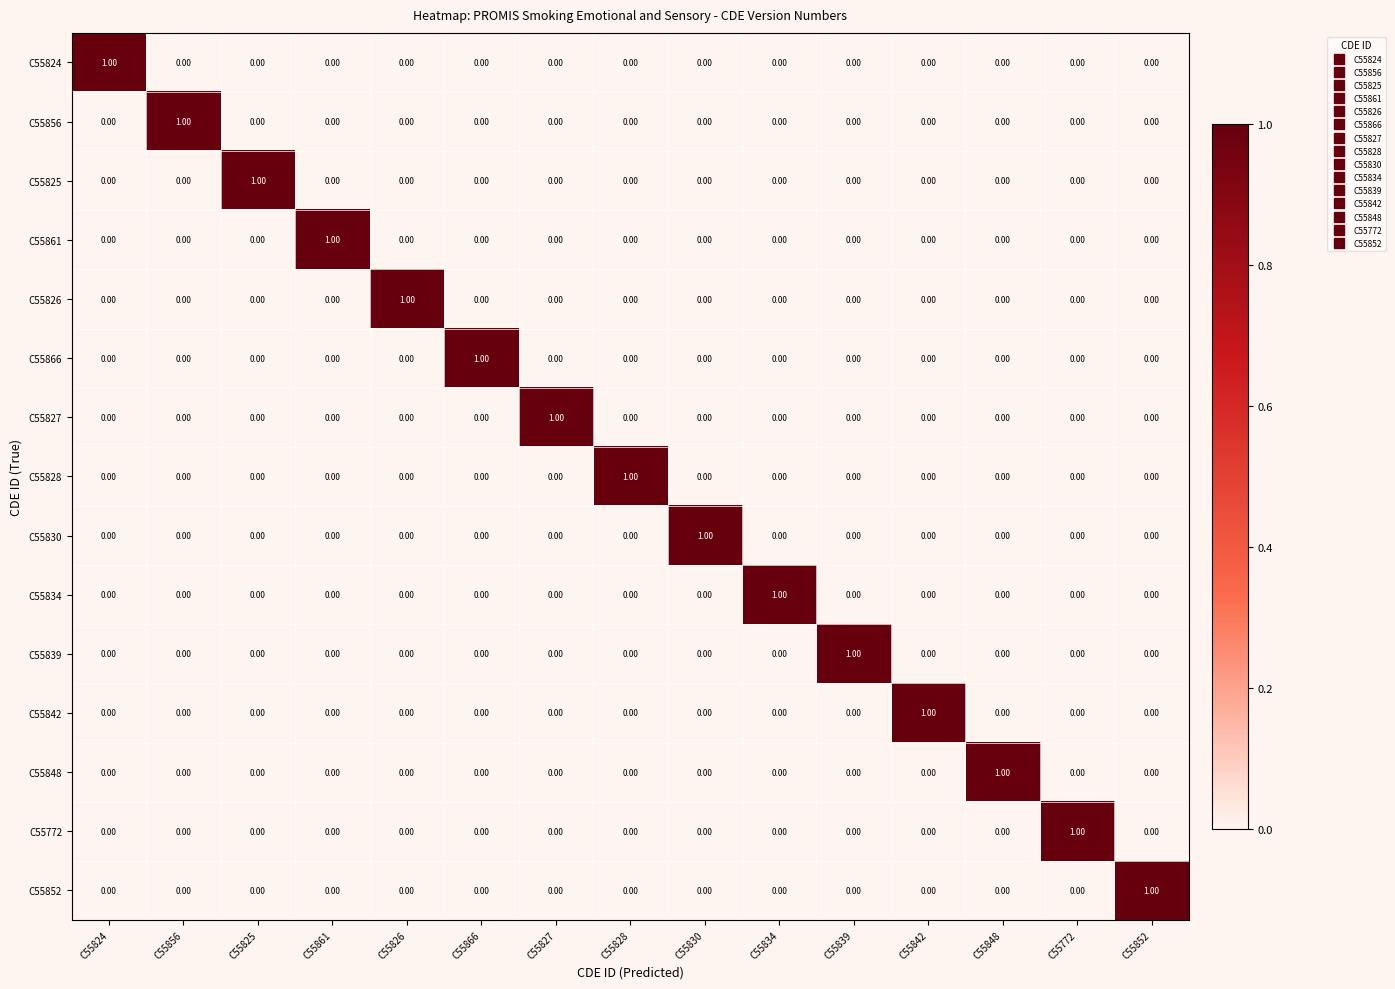

At how many categories does at least one series exceed 0?

15